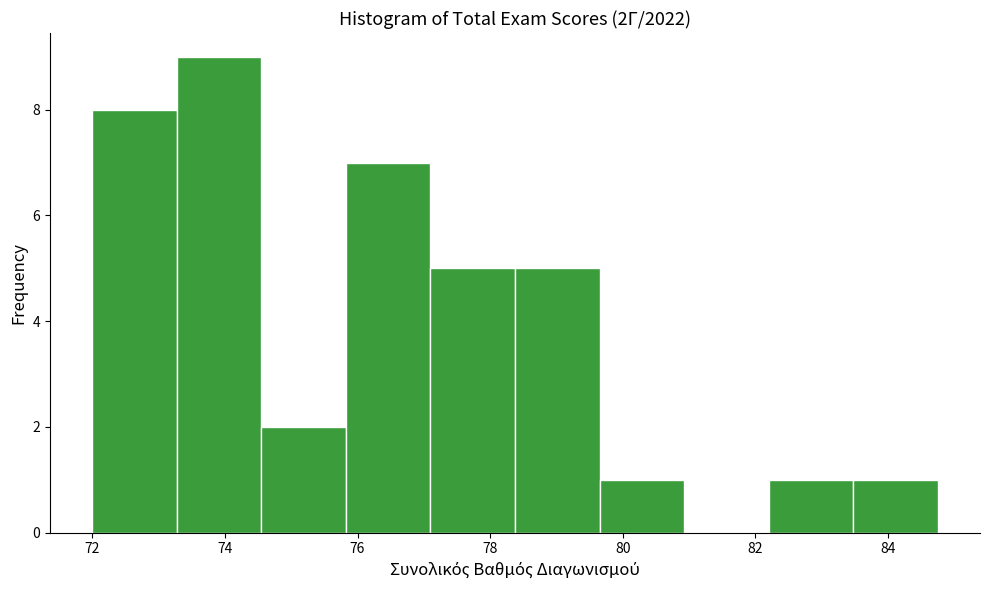

Over which range of the x-axis is the bar tallest?

73.2 to 74.6